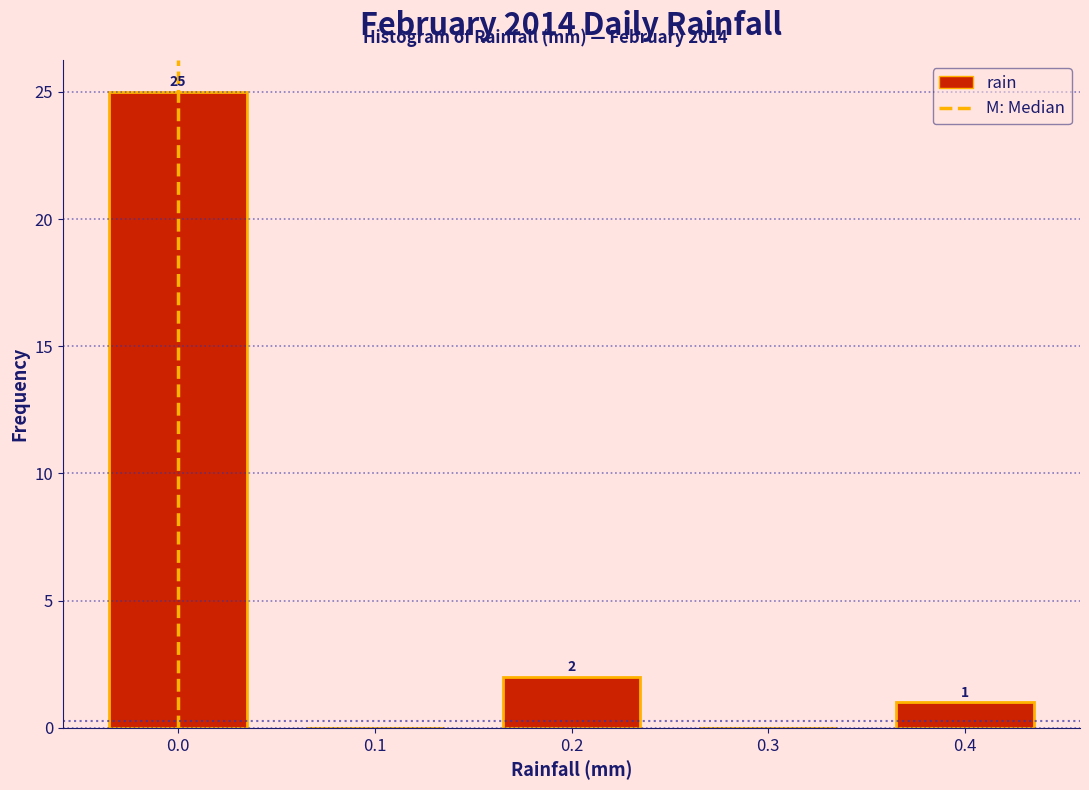

Which range on the x-axis has the tallest bar?

-0.05 to 0.05